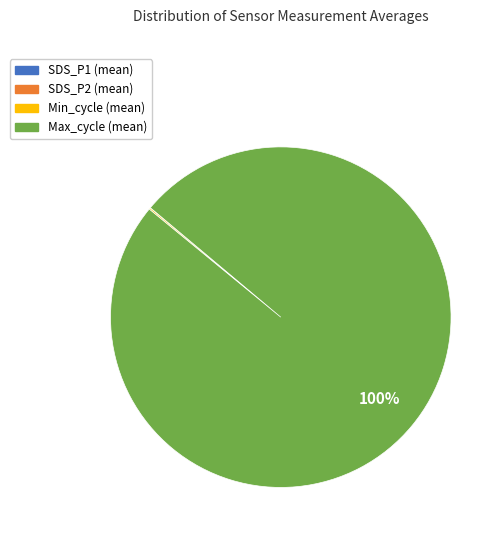

What is the largest slice in the pie chart?

Max_cycle (mean)